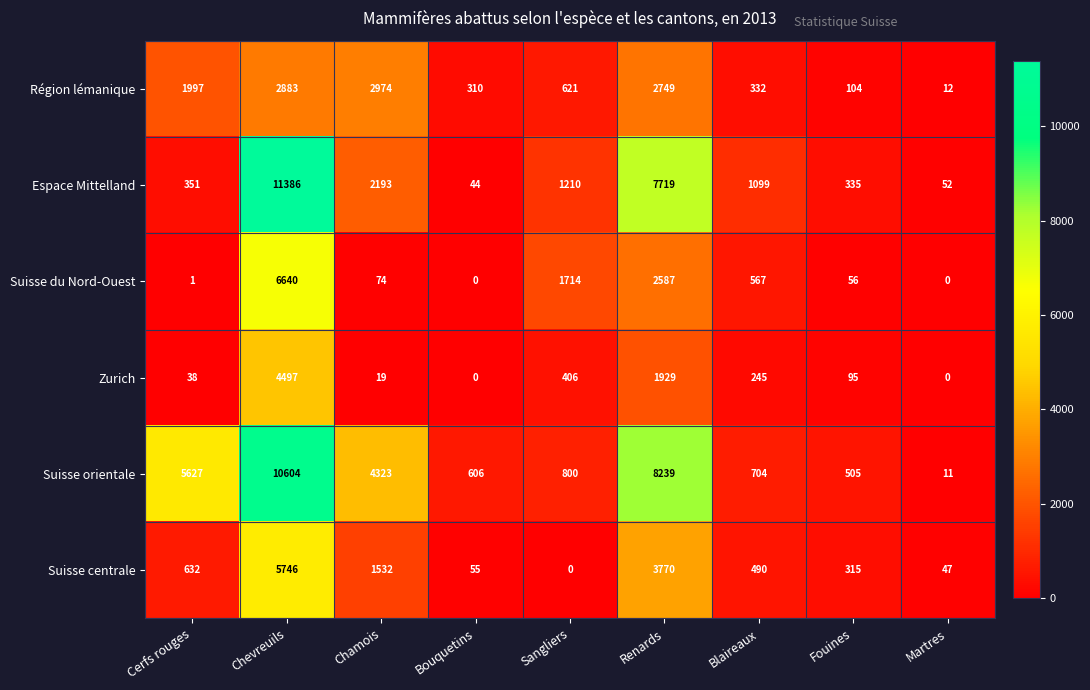

Where is Zurich nearest to the value 2248?

Renards